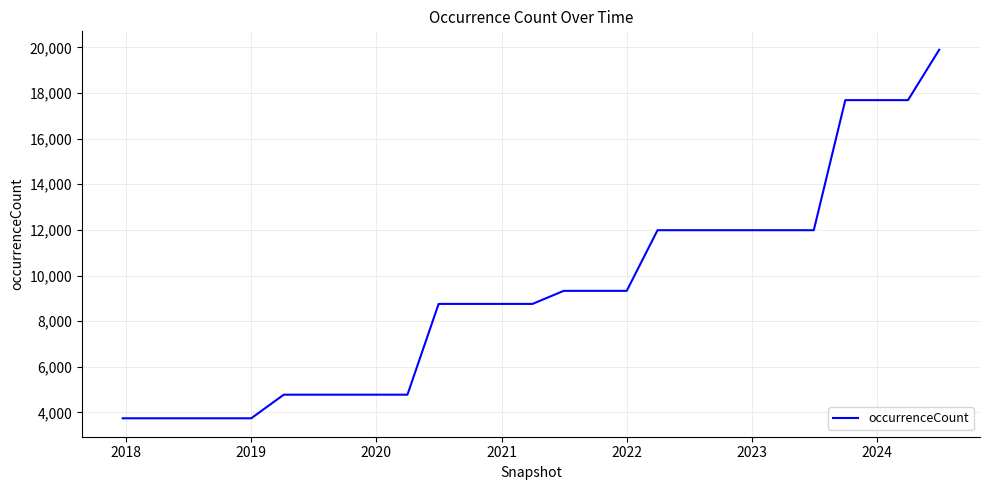

How many lines are shown in the chart?

1